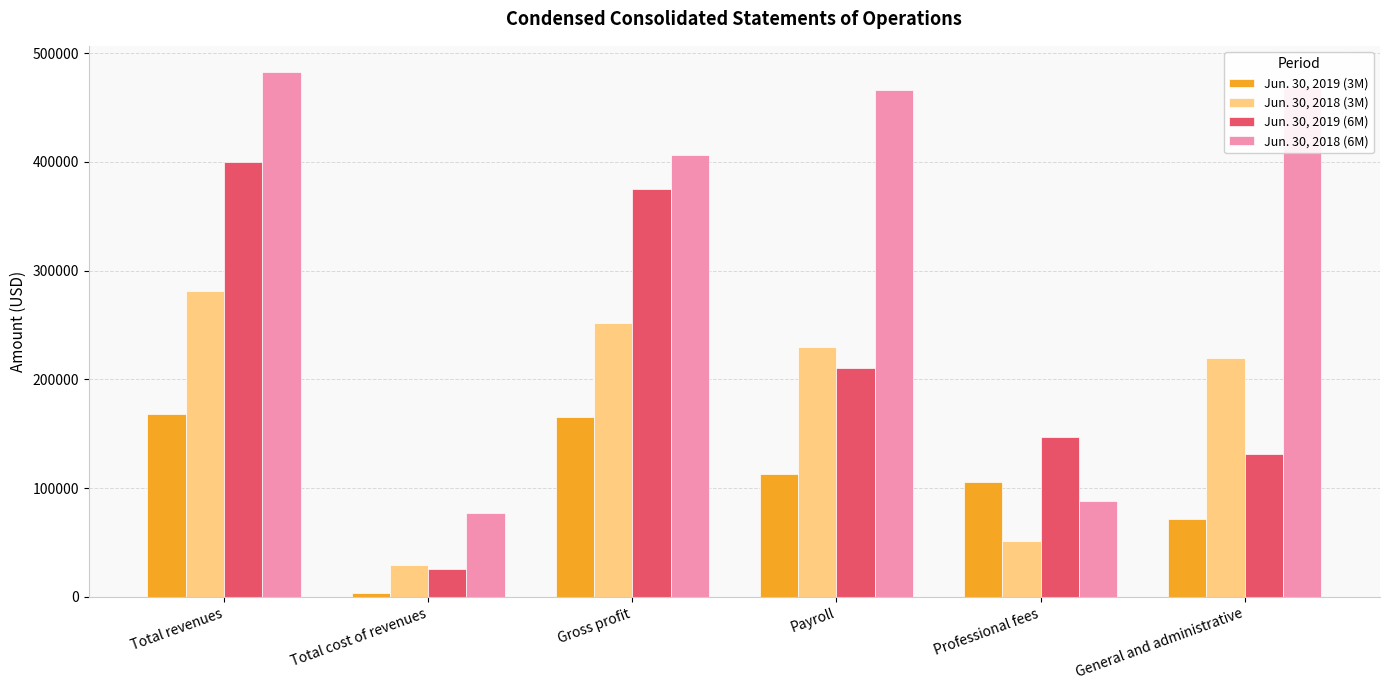

Is the value of Jun. 30, 2018 (6M) at Payroll greater than the value of Jun. 30, 2018 (3M) at Total revenues?

Yes